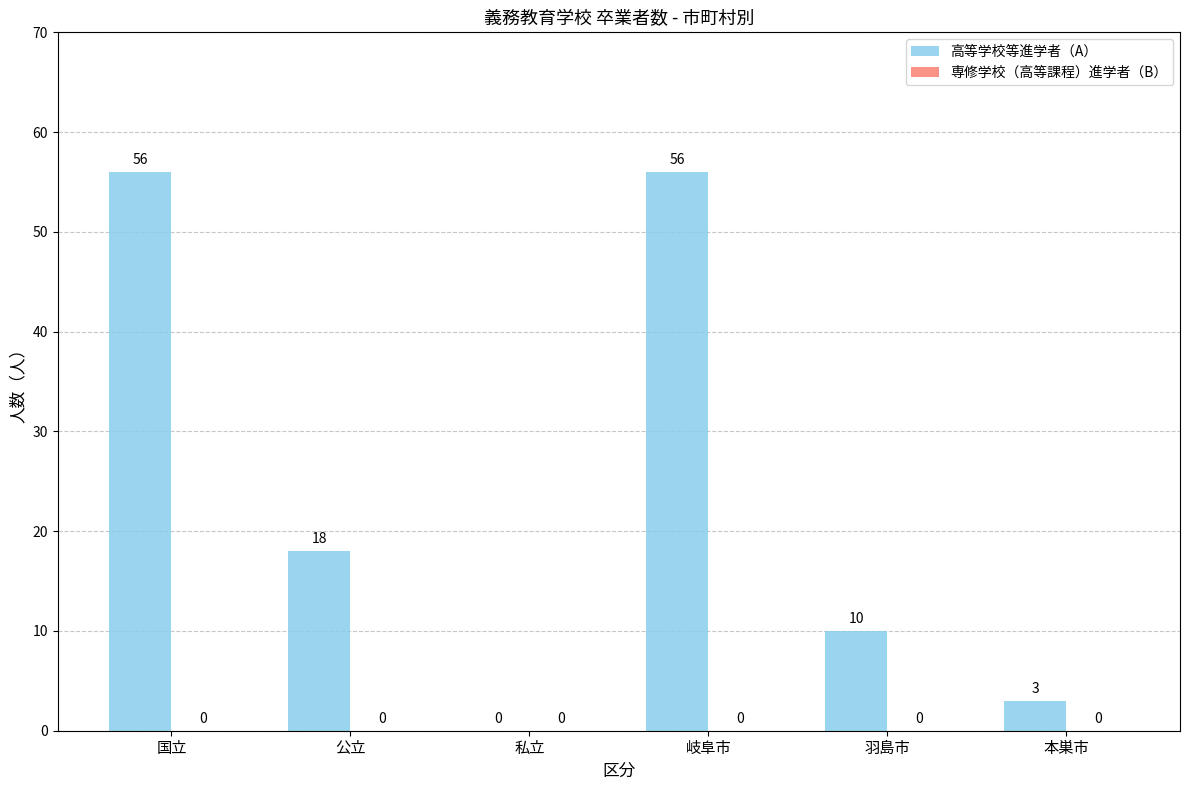

What is the ratio of the value at 国立 to the value at 羽島市?

5.6